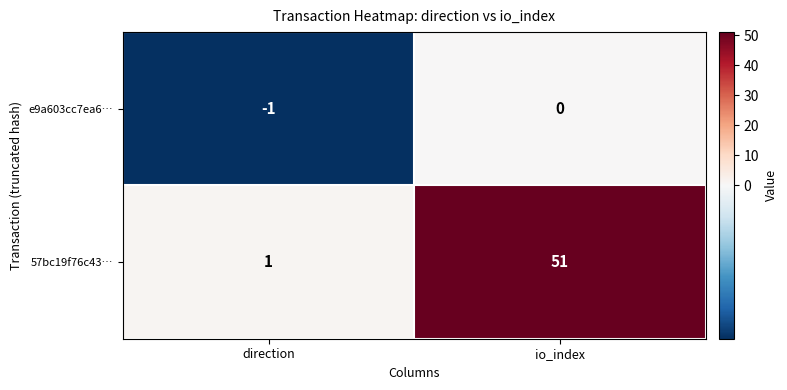

Reading left to right, extract all data points from this chart.

e9a603cc7ea6…: -1	0
57bc19f76c43…: 1	51